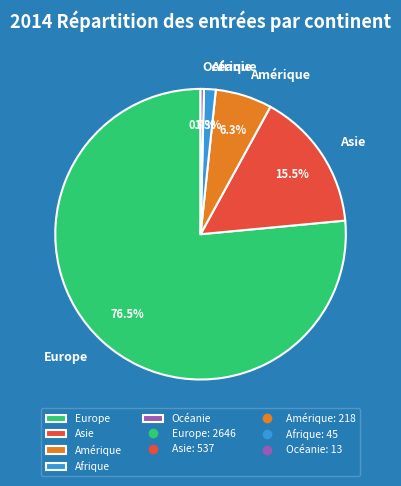

To the nearest percent, what is the combined percentage of Europe and Afrique?

78%